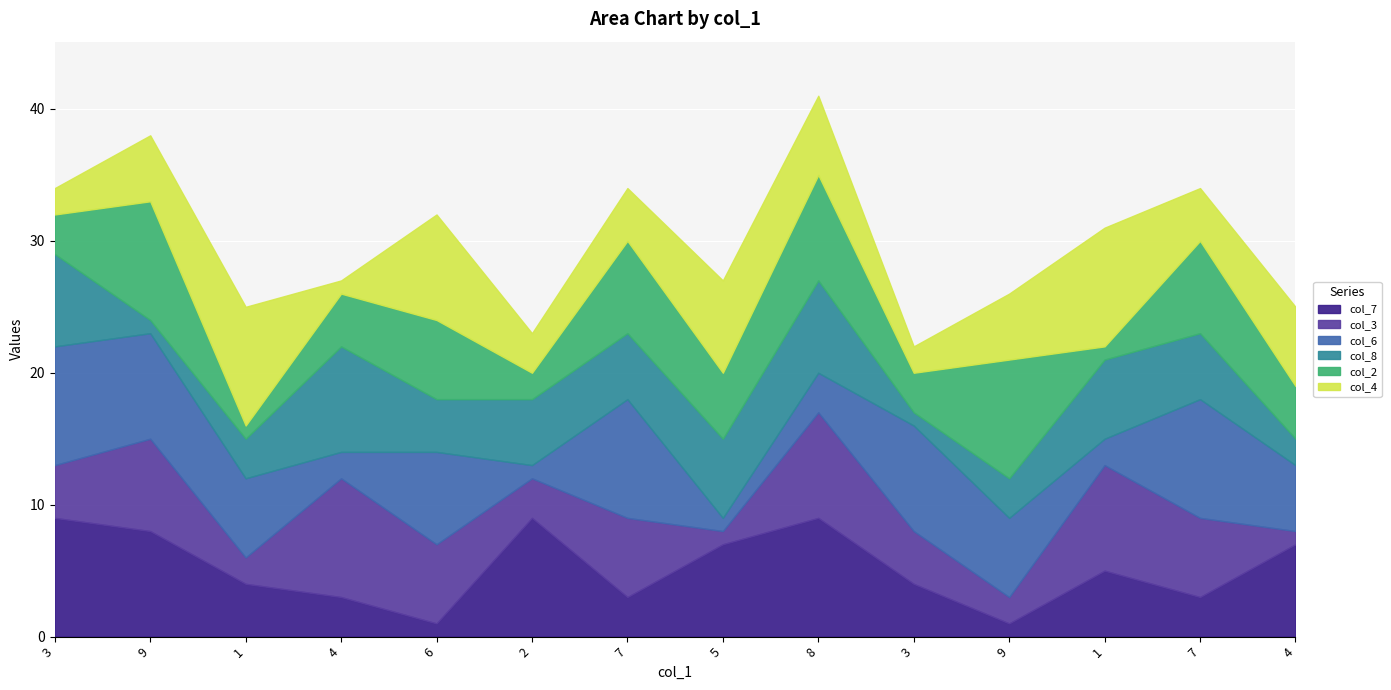

Between 9 and 5, which is larger?

5